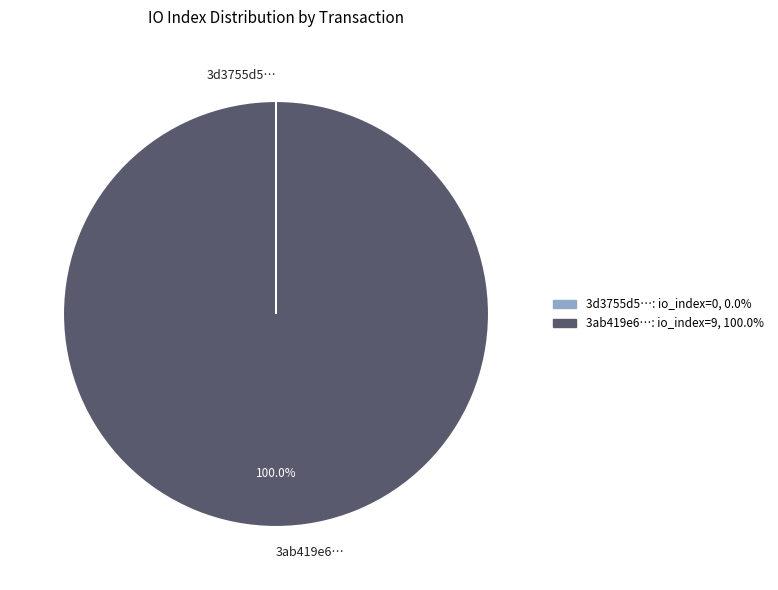

Which category has the biggest portion of the pie?

3ab419e6…